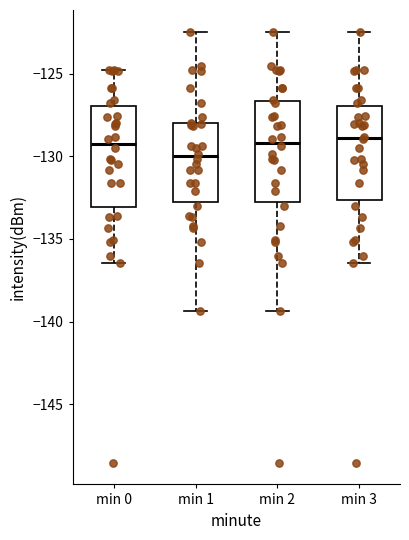

Reading left to right, read every box against the y-axis: the position of its median line, the range the box covers, and the ends of its whiskers. The values are not printed on the chart, so give them approximately, as read against the axis.

min 0: median -129.0, box -133.0 to -127.0, whiskers -136.5 to -125.0
min 1: median -130.0, box -133.0 to -128.0, whiskers -139.5 to -122.5
min 2: median -129.0, box -133.0 to -126.5, whiskers -139.5 to -122.5
min 3: median -129.0, box -132.5 to -127.0, whiskers -136.5 to -122.5